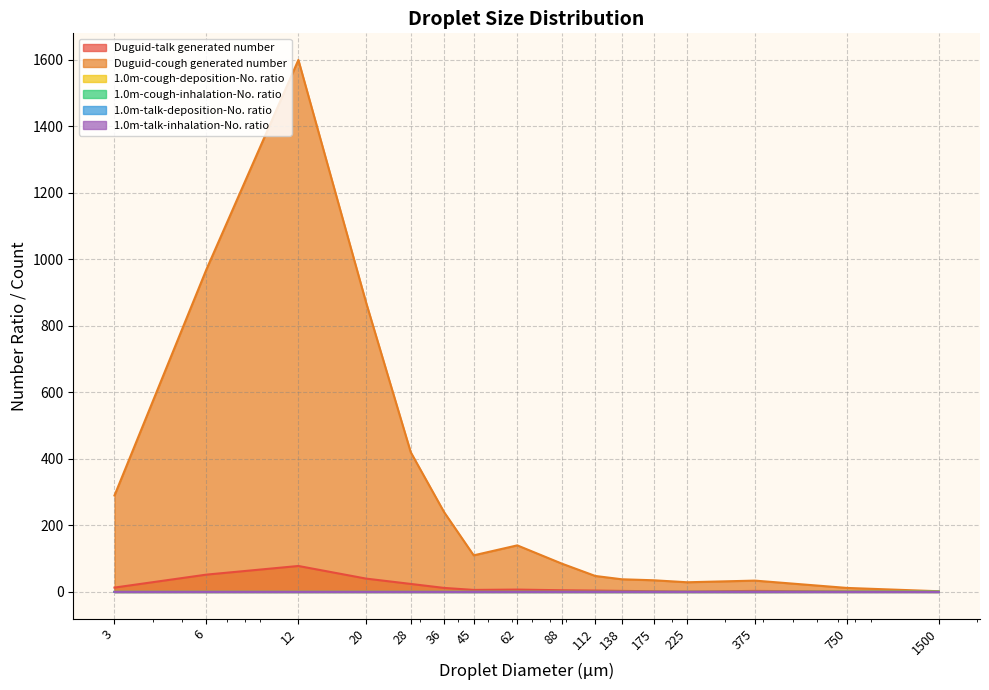

Which series has the largest total across all categories?

Duguid-cough generated number